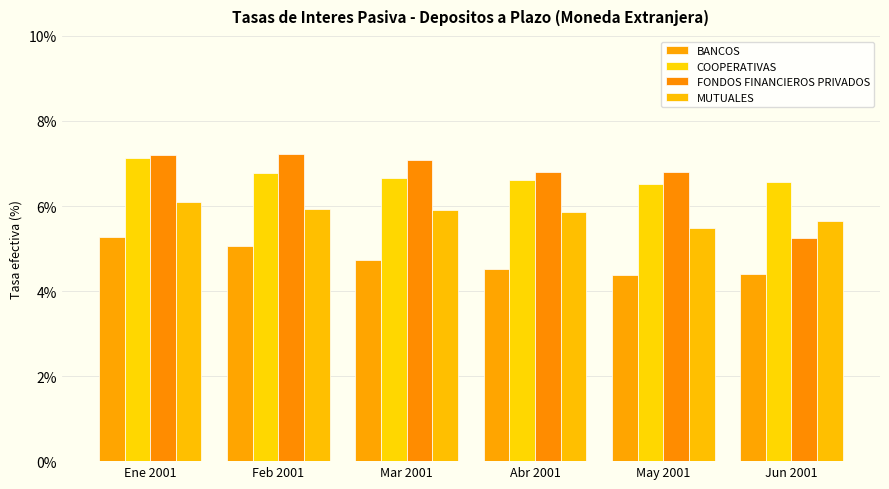

The COOPERATIVAS series shows 4.1 at May 2001. True or false?

False